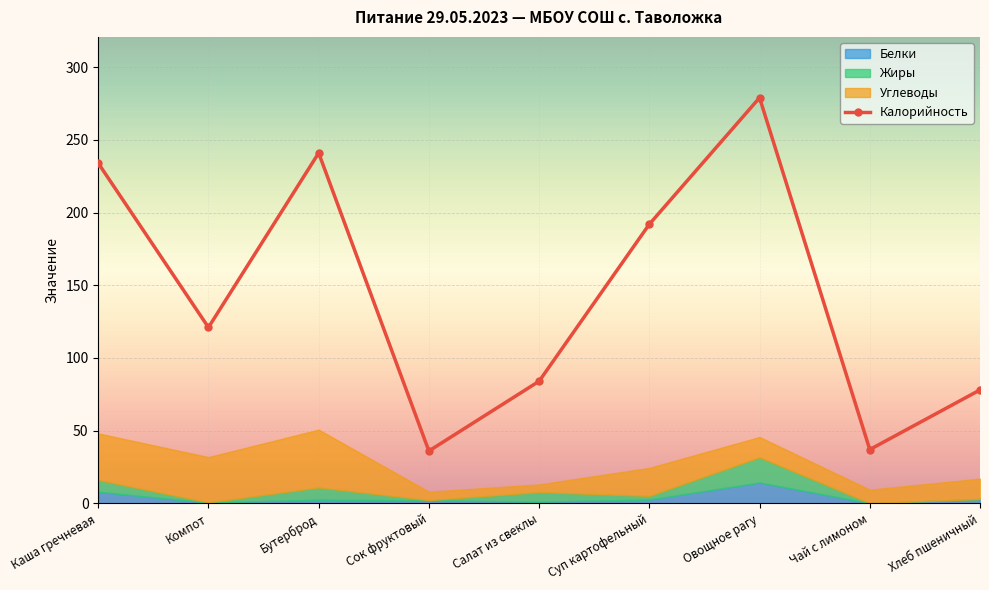

Rank the categories by value from lowest to highest.

Сок фруктовый, Чай с лимоном, Хлеб пшеничный, Салат из свеклы, Компот, Суп картофельный, Каша гречневая, Бутерброд, Овощное рагу